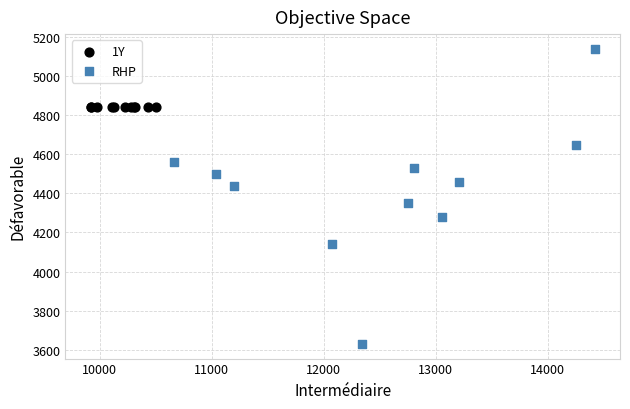

Which series reaches the maximum Y coordinate?

RHP